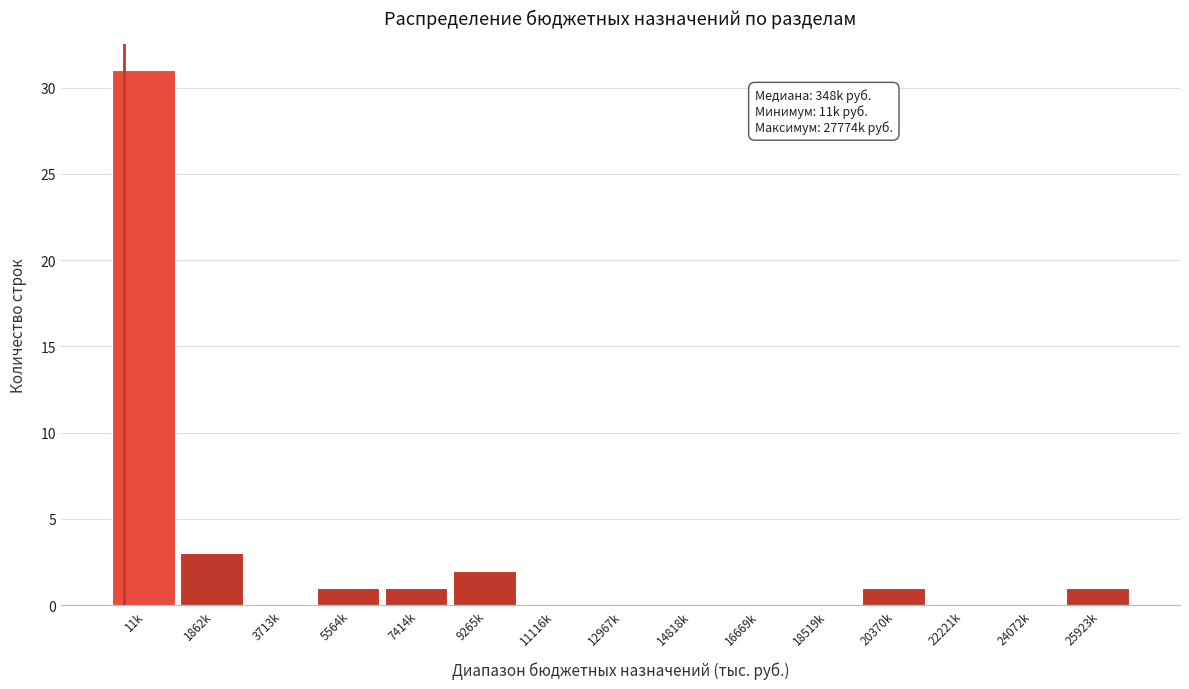

Reading left to right, transcribe all the data shown in this chart.

11k=31	1862k=3	3713k=0	5564k=1	7414k=1	9265k=2	11116k=0	12967k=0	14818k=0	16669k=0	18519k=0	20370k=1	22221k=0	24072k=0	25923k=1